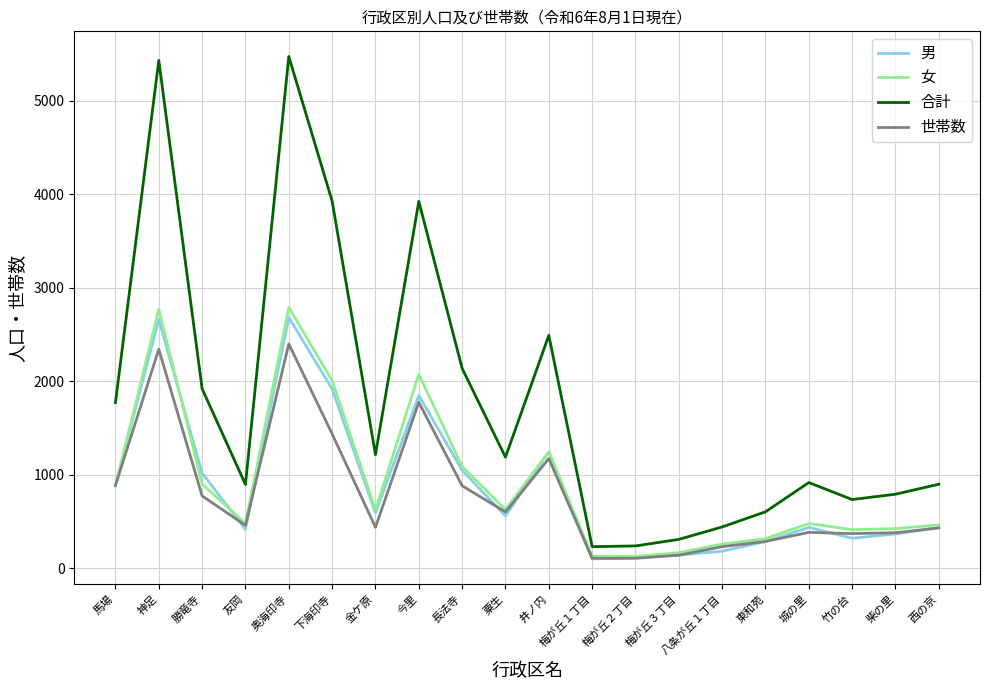

Which series changed the most between 奥海印寺 and 長法寺?

合計